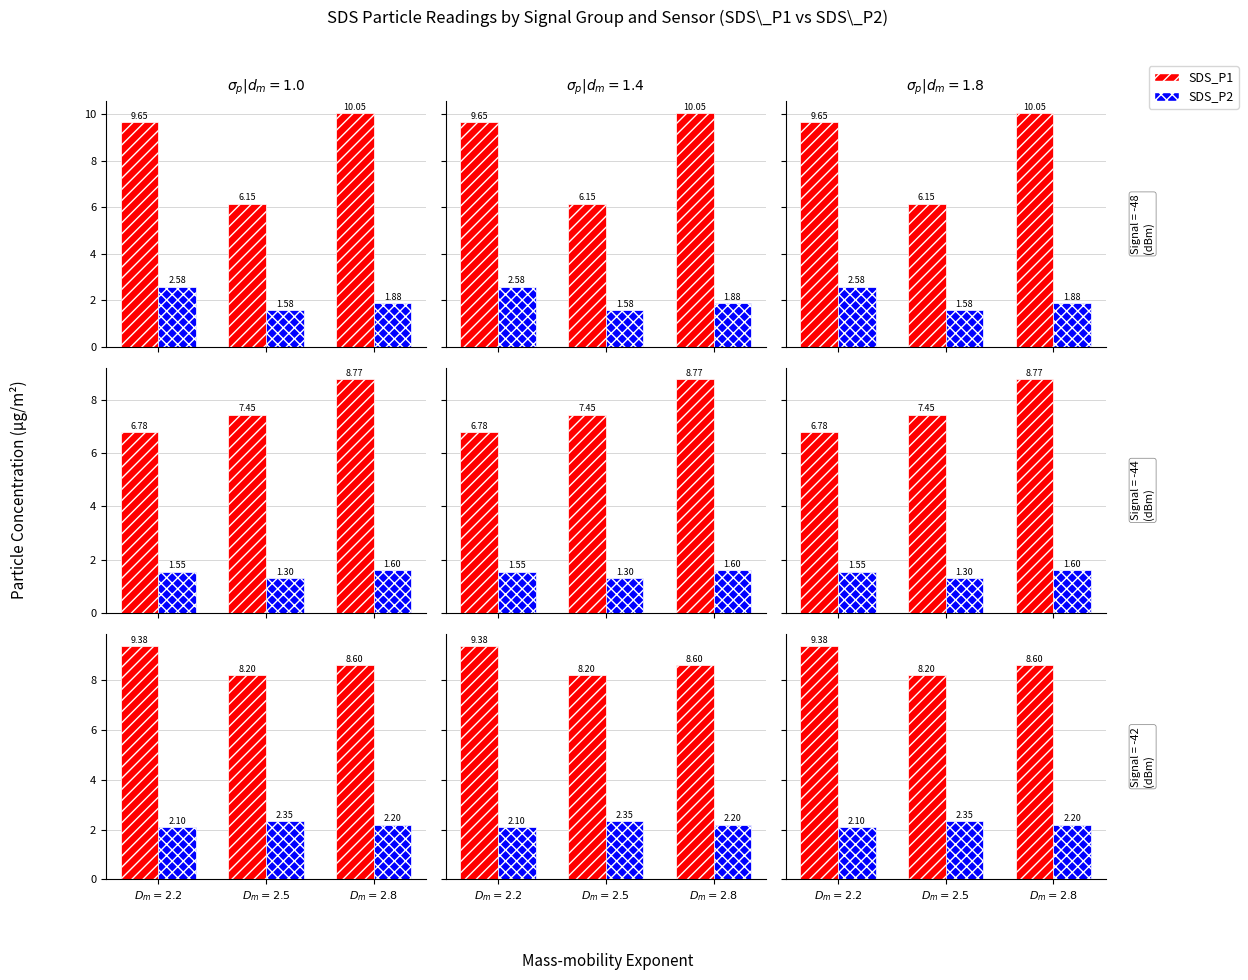

True or false: SDS_P1 has a value of 8.6 at $D_m=2.8$.

True